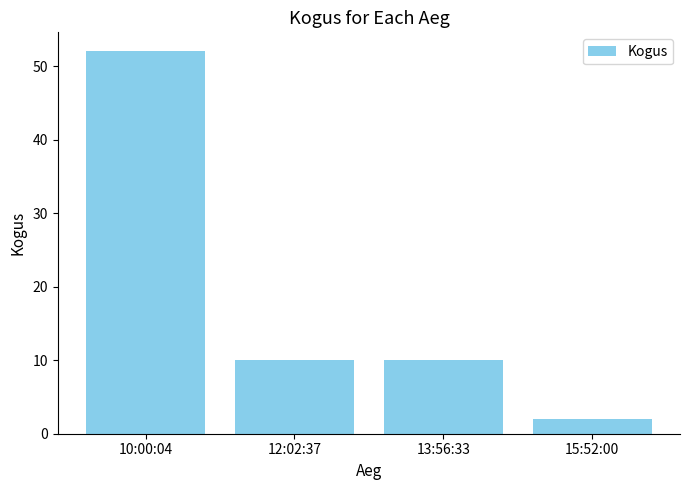

At which category does the chart reach its peak across all series?

10:00:04